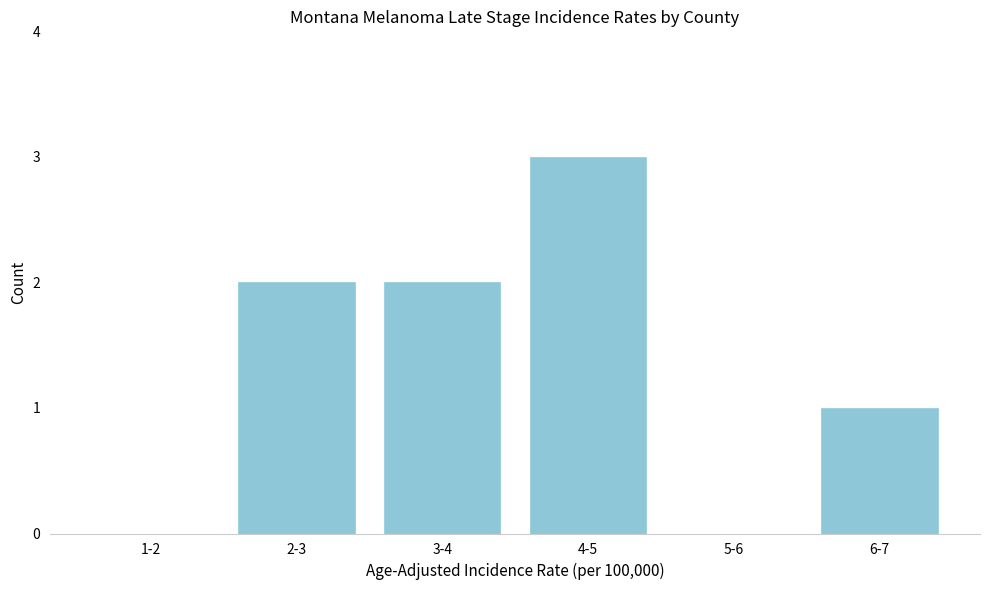

Reading left to right, transcribe all the data shown in this chart.

1-2=0	2-3=2	3-4=2	4-5=3	5-6=0	6-7=1